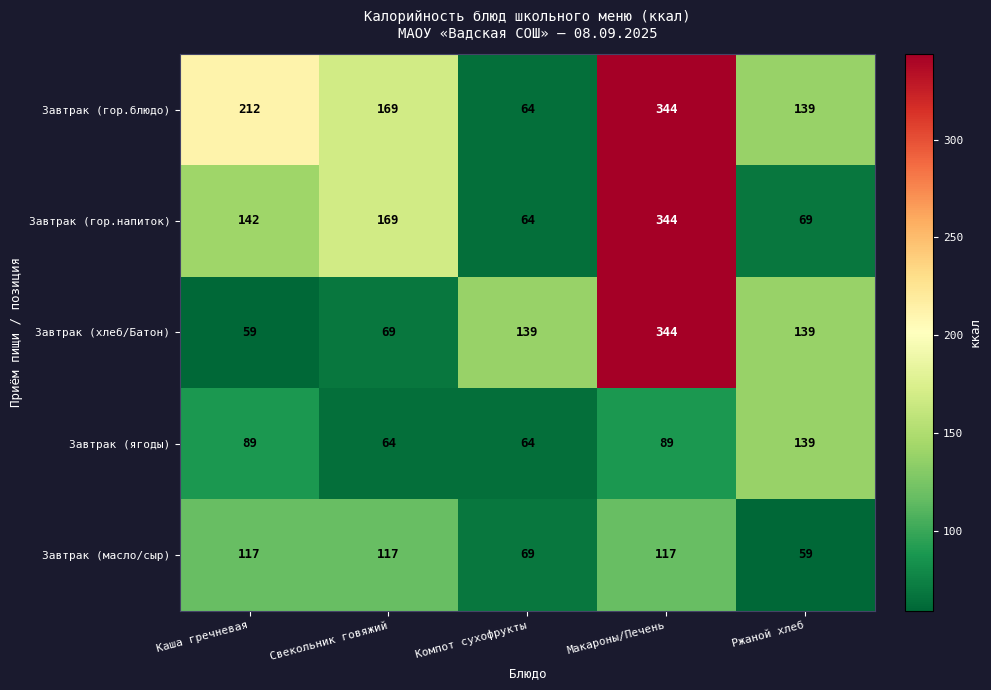

Reading right to left, what are all the values shown in this chart?

Завтрак (гор.блюдо): Ржаной хлеб=139	Макароны/Печень=344	Компот сухофрукты=64	Свекольник говяжий=169	Каша гречневая=212
Завтрак (гор.напиток): Ржаной хлеб=69	Макароны/Печень=344	Компот сухофрукты=64	Свекольник говяжий=169	Каша гречневая=142
Завтрак (хлеб/Батон): Ржаной хлеб=139	Макароны/Печень=344	Компот сухофрукты=139	Свекольник говяжий=69	Каша гречневая=59
Завтрак (ягоды): Ржаной хлеб=139	Макароны/Печень=89	Компот сухофрукты=64	Свекольник говяжий=64	Каша гречневая=89
Завтрак (масло/сыр): Ржаной хлеб=59	Макароны/Печень=117	Компот сухофрукты=69	Свекольник говяжий=117	Каша гречневая=117